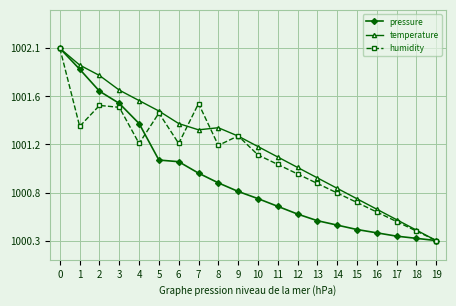

Is this an area chart (filled region under the line)?

No